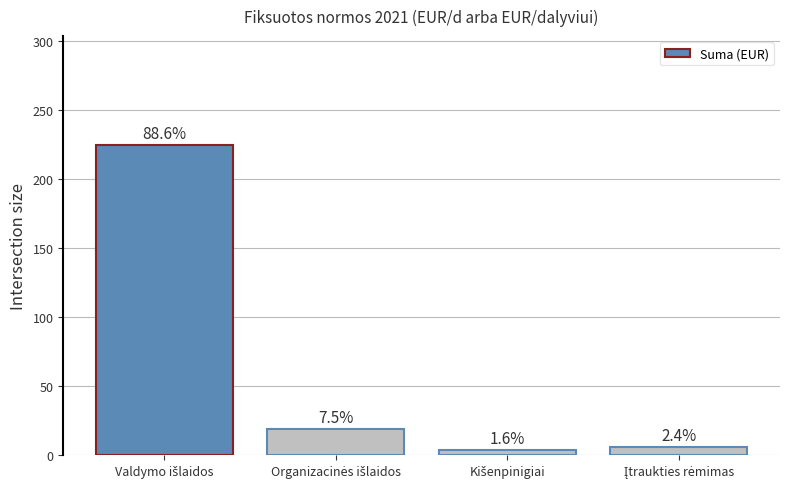

What is the difference between the values at Įtraukties rėmimas and Organizacinės išlaidos?

13